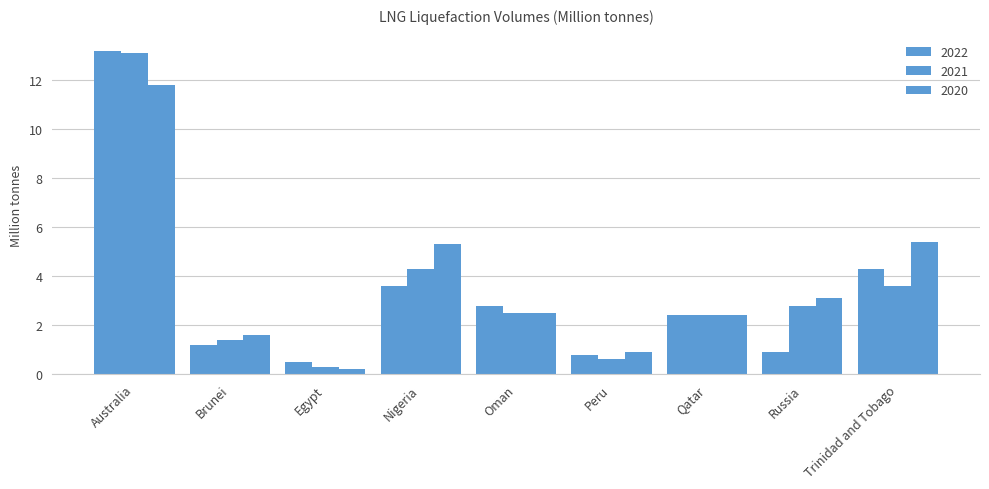

List the series in order of their peak value, lowest first.

2020, 2021, 2022